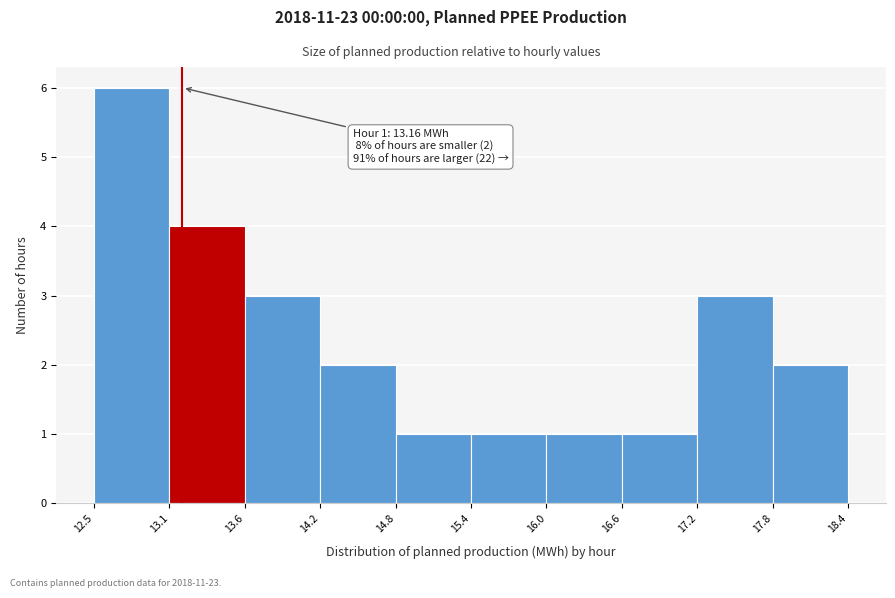

Over which range of the x-axis is the bar tallest?

12.5 to 13.1